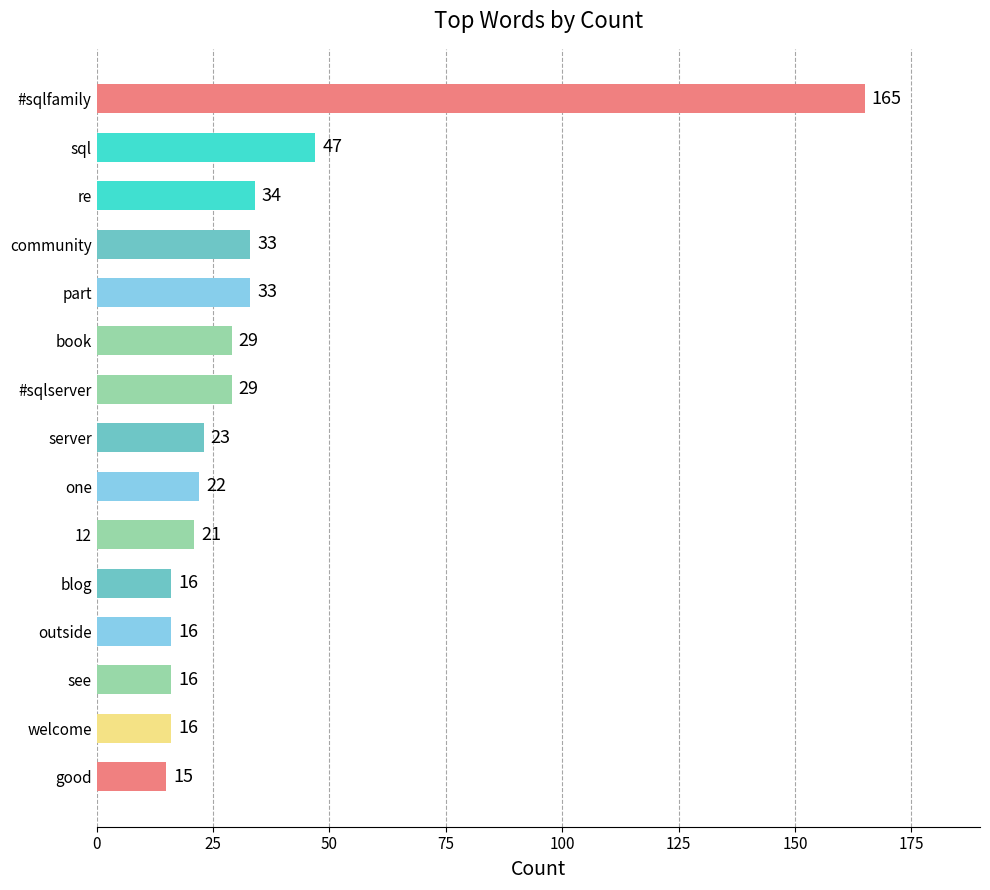

What is the smallest value displayed?

15